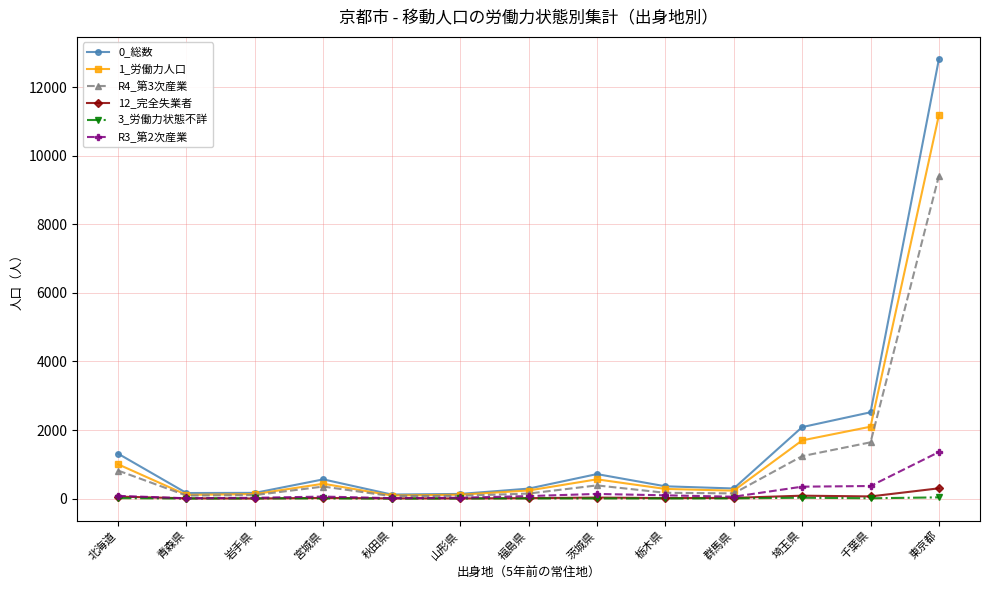

True or false: 0_総数 has a value of 117 at 秋田県.

True